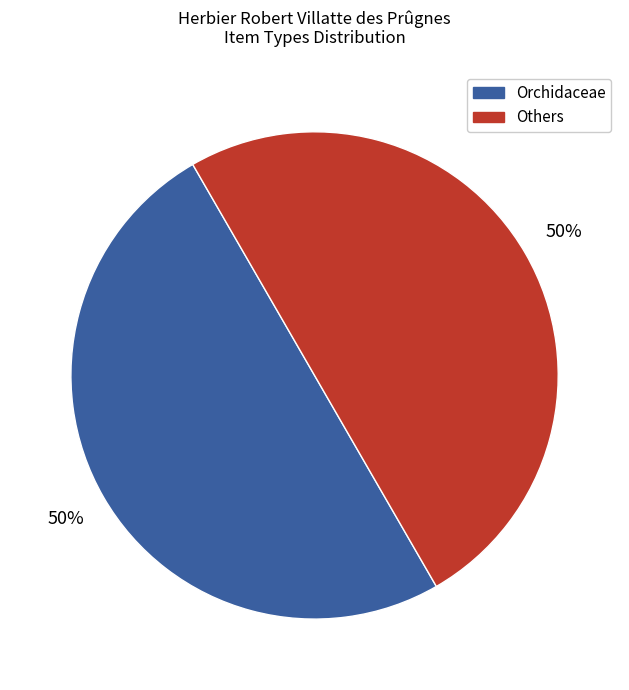

To the nearest percent, what is the average slice percentage?

50%